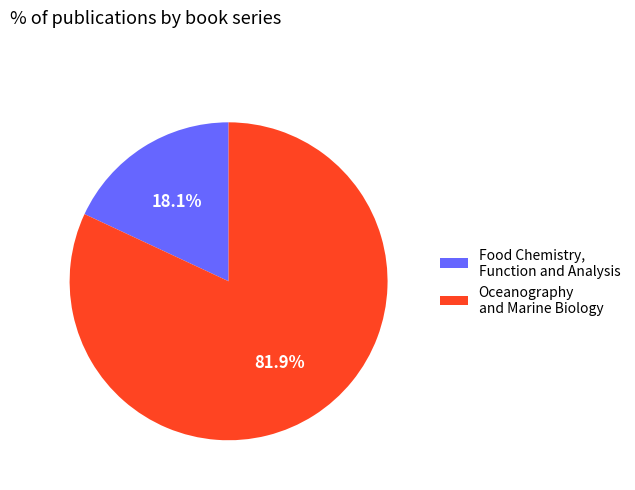

How many slices are in this pie chart?

2